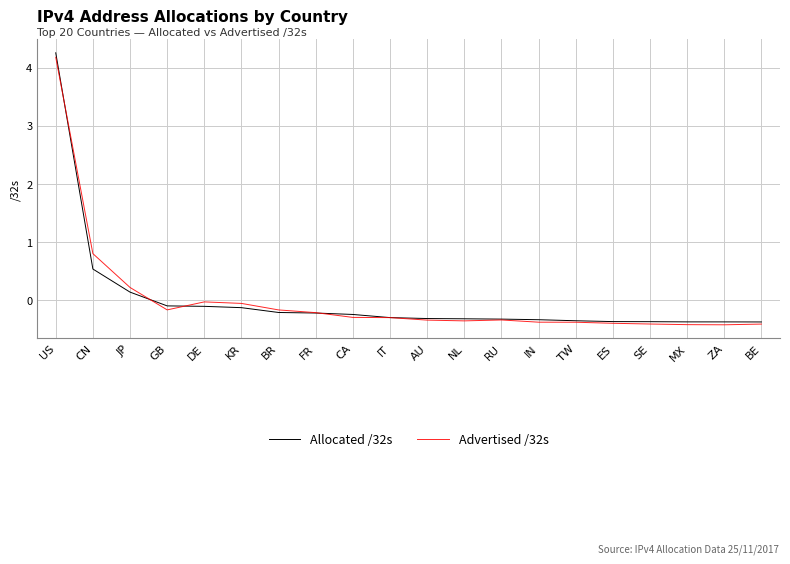

What is the difference between the Advertised /32s values at FR and IN?

0.2